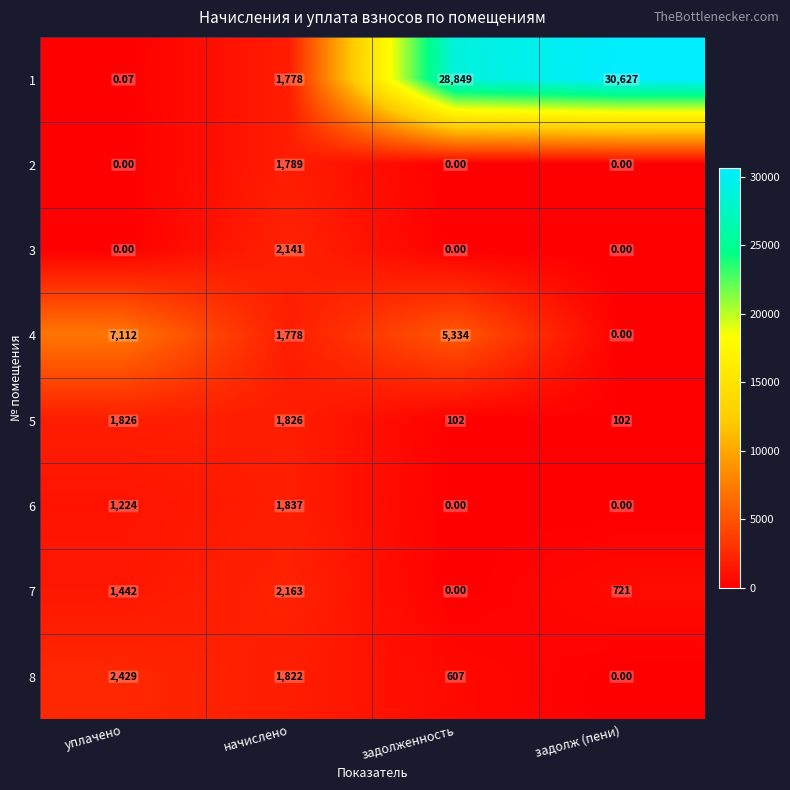

At which category is the sum across all series the highest?

задолженность